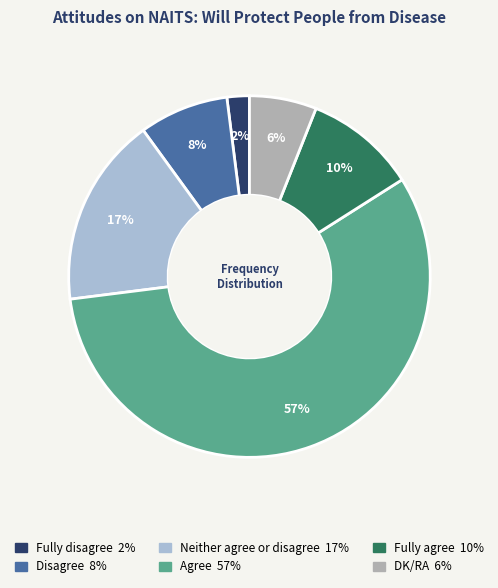

How many segments does this pie chart have?

6